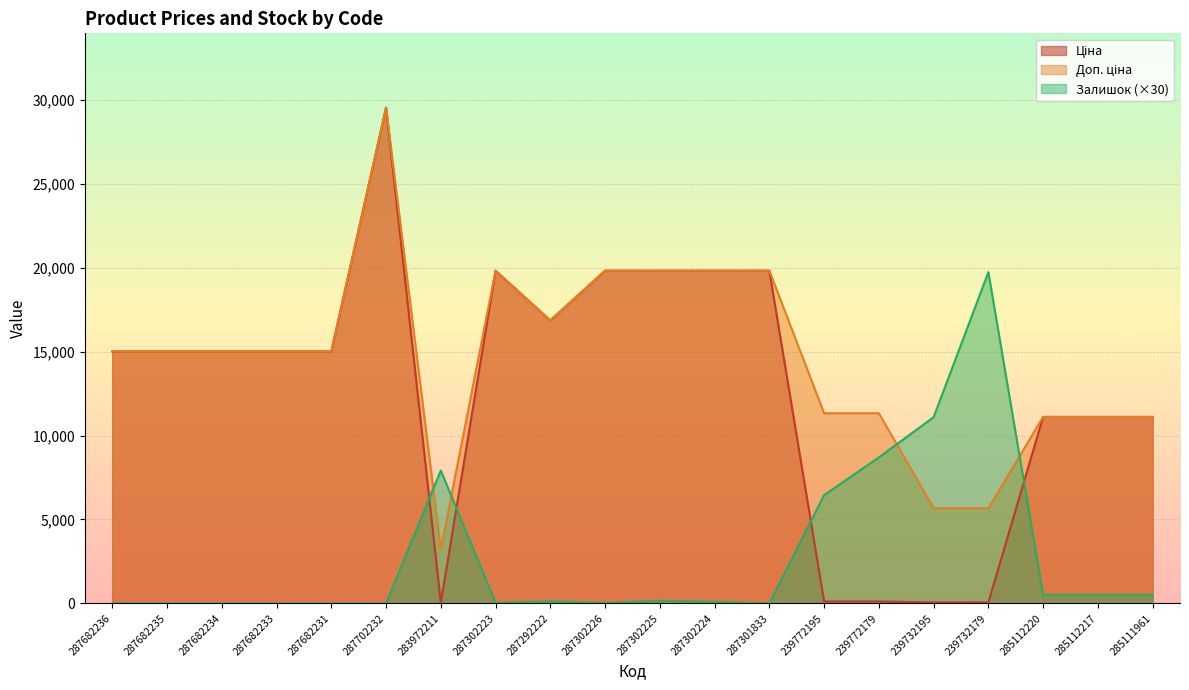

Reading left to right, what are all the values shown in this chart?

Ціна: 287682236=15019.2	287682235=15019.2	287682234=15019.2	287682233=15019.2	287682231=15019.2	287702232=29548.9	283972211=32.0	287302223=19831.1	287292222=16863.2	287302226=19831.1	287302225=19831.1	287302224=19831.1	287301833=19831.1	239772195=113.3	239772179=113.3	239732195=56.7	239732179=56.7	285112220=11113.6	285112217=11113.6	285111961=11113.6
Доп. ціна: 287682236=15019.2	287682235=15019.2	287682234=15019.2	287682233=15019.2	287682231=15019.2	287702232=29548.9	283972211=3205.0	287302223=19831.1	287292222=16863.2	287302226=19831.1	287302225=19831.1	287302224=19831.1	287301833=19831.1	239772195=11334.0	239772179=11334.0	239732195=5667.0	239732179=5667.0	285112220=11113.6	285112217=11113.6	285111961=11113.6
Залишок: 287682236=0.0	287682235=0.0	287682234=0.0	287682233=0.0	287682231=0.0	287702232=0.0	283972211=7920.0	287302223=30.0	287292222=120.0	287302226=30.0	287302225=150.0	287302224=90.0	287301833=0.0	239772195=6450.0	239772179=8700.0	239732195=11100.0	239732179=19740.0	285112220=510.0	285112217=510.0	285111961=510.0